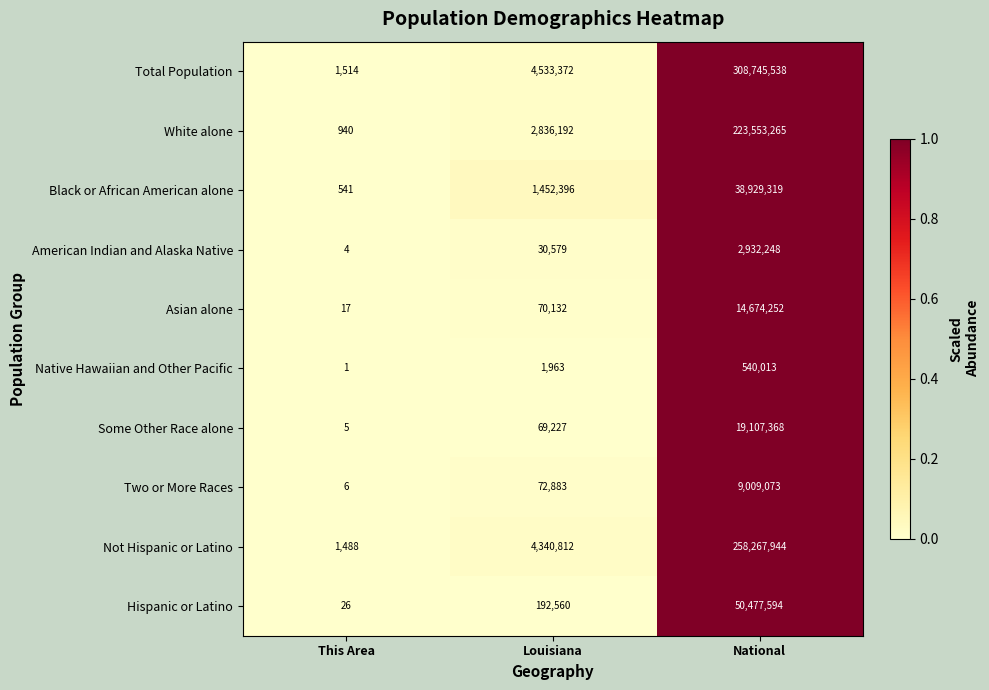

Reading left to right, transcribe all the data shown in this chart.

Total Population: This Area=1514	Louisiana=4533372	National=308745538
White alone: This Area=940	Louisiana=2836192	National=223553265
Black or African American alone: This Area=541	Louisiana=1452396	National=38929319
American Indian and Alaska Native: This Area=4	Louisiana=30579	National=2932248
Asian alone: This Area=17	Louisiana=70132	National=14674252
Native Hawaiian and Other Pacific: This Area=1	Louisiana=1963	National=540013
Some Other Race alone: This Area=5	Louisiana=69227	National=19107368
Two or More Races: This Area=6	Louisiana=72883	National=9009073
Not Hispanic or Latino: This Area=1488	Louisiana=4340812	National=258267944
Hispanic or Latino: This Area=26	Louisiana=192560	National=50477594